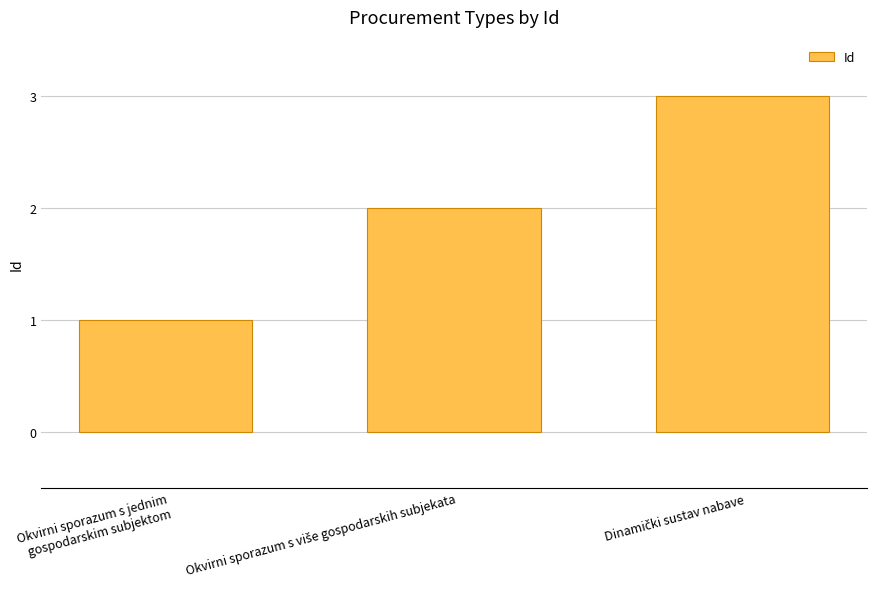

What position from the left is Okvirni sporazum s jednim gospodarskim subjektom?

1